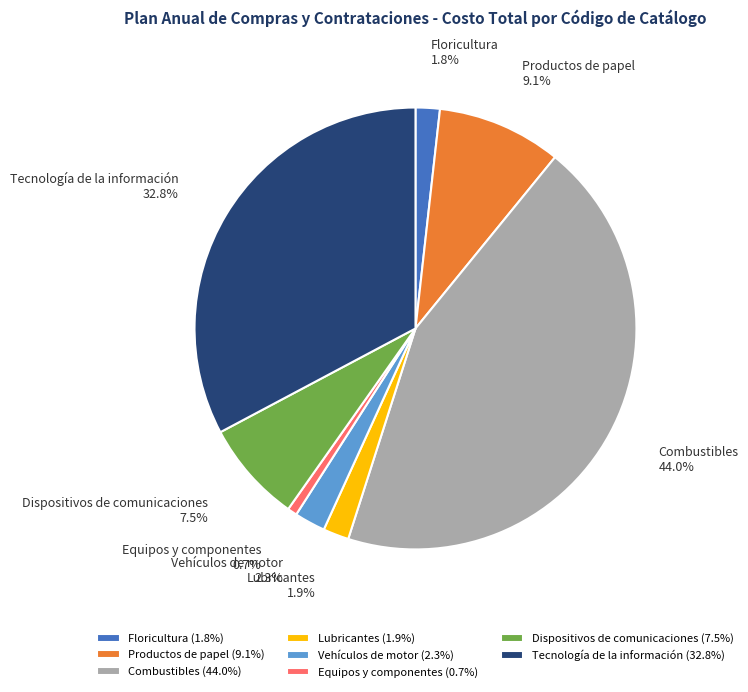

To the nearest percent, what is the combined percentage of Floricultura and Vehículos de motor?

4%